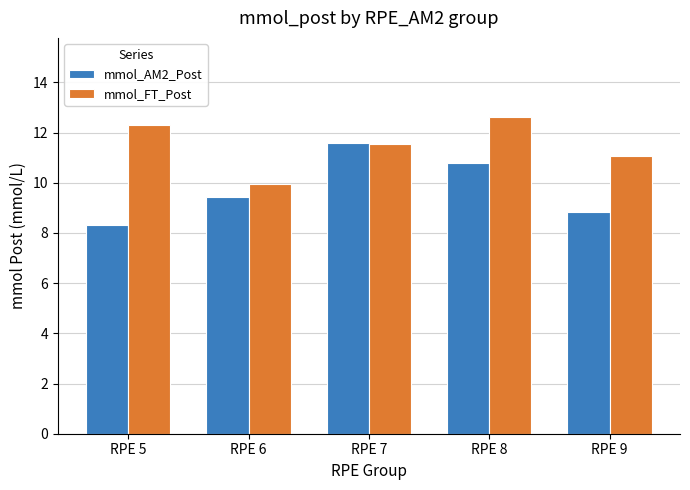

At RPE 5, list the series in order from largest to smallest.

mmol_FT_Post, mmol_AM2_Post